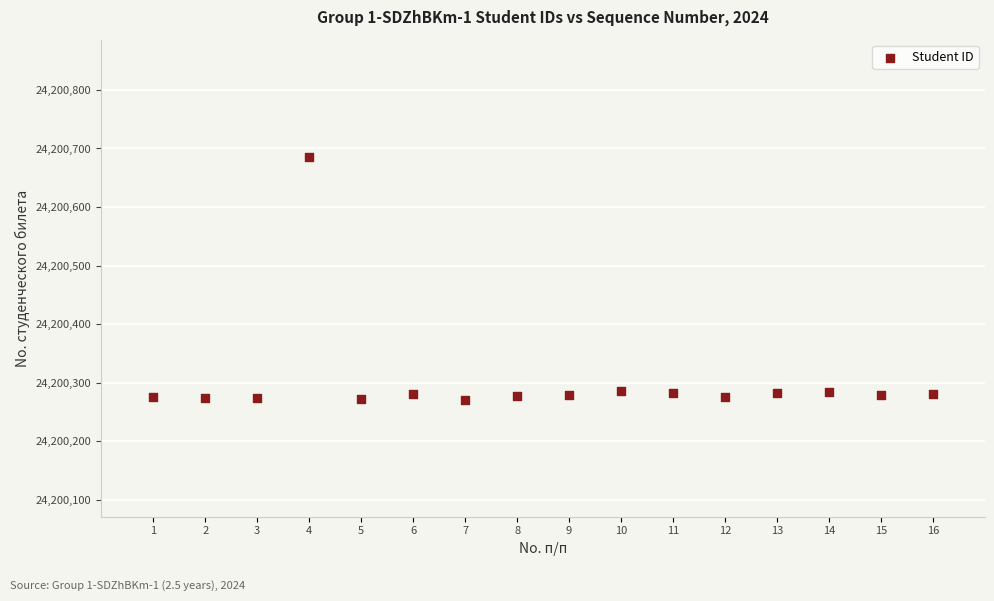

What is the range of Y values (max minus min)?

415